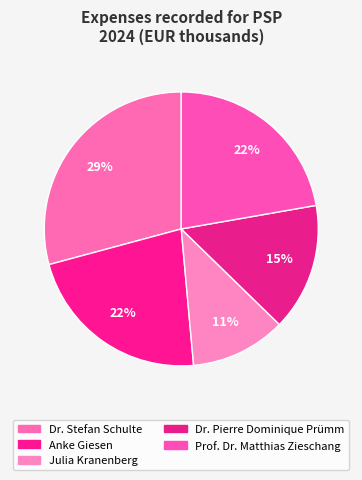

How many segments does this pie chart have?

5